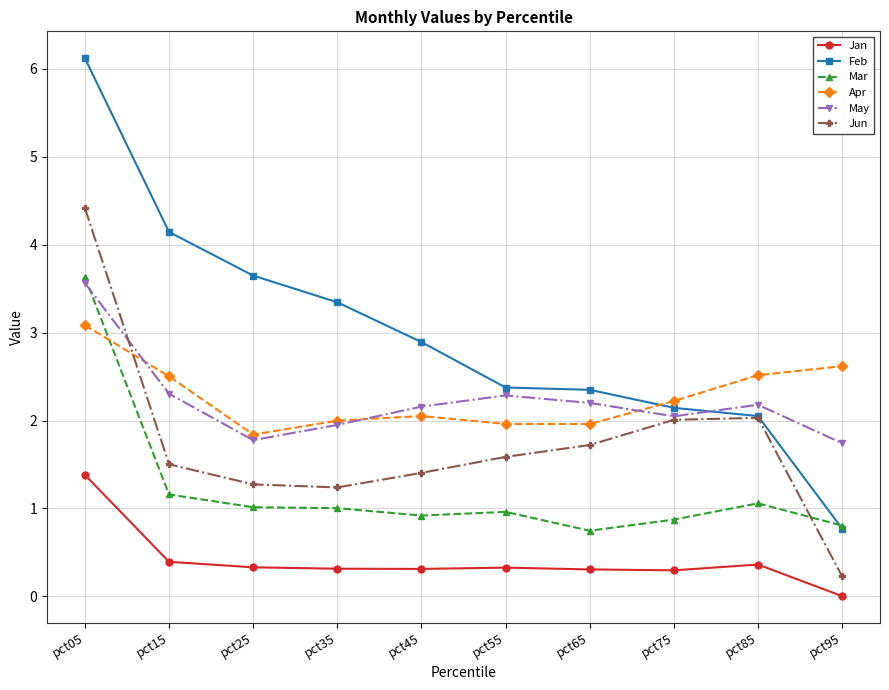

List the series in order of their peak value, highest first.

Feb, Jun, Mar, May, Apr, Jan